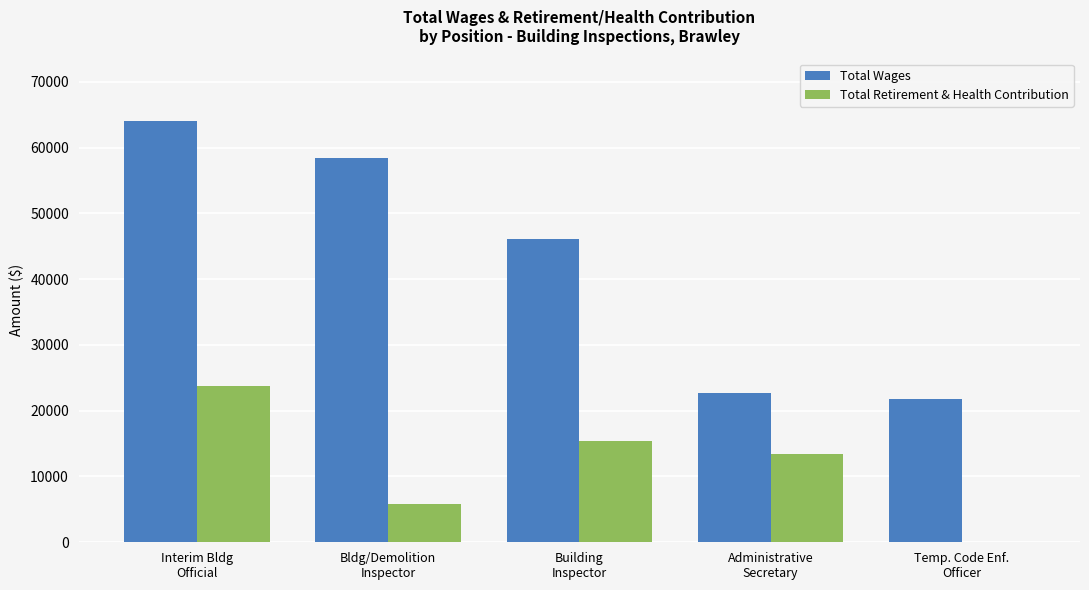

At which label is Total Retirement & Health Contribution closest to 11864?

Administrative
Secretary